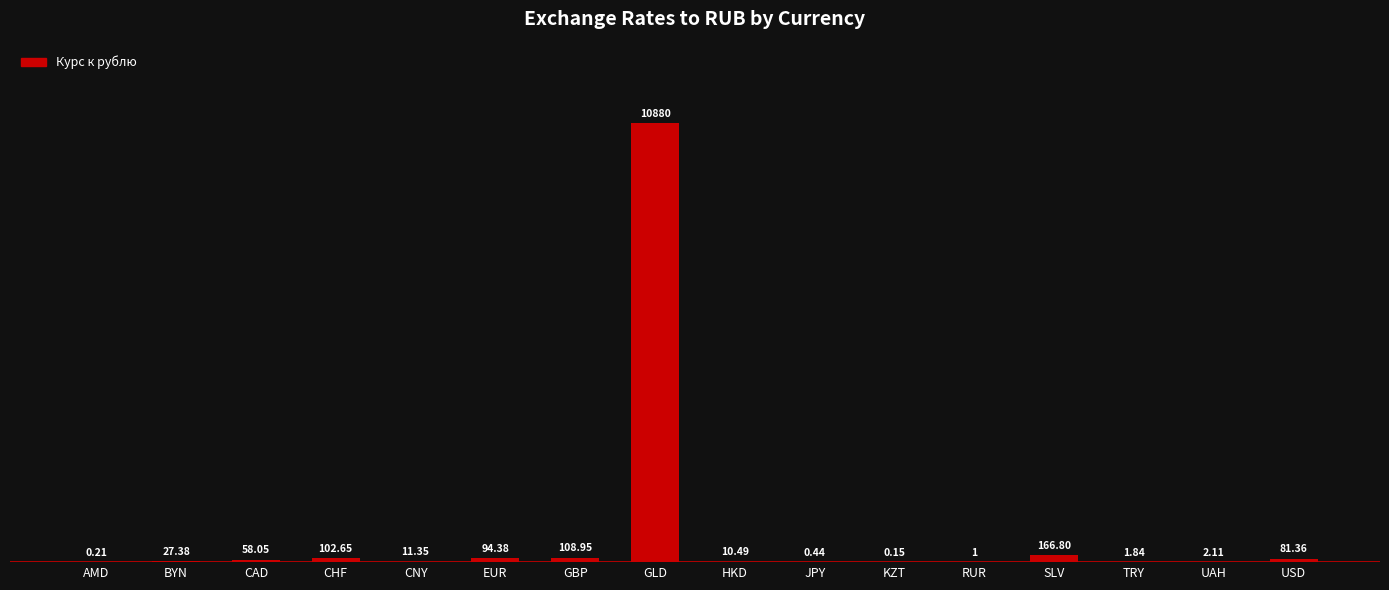

At which label is the value closest to 5440?

SLV